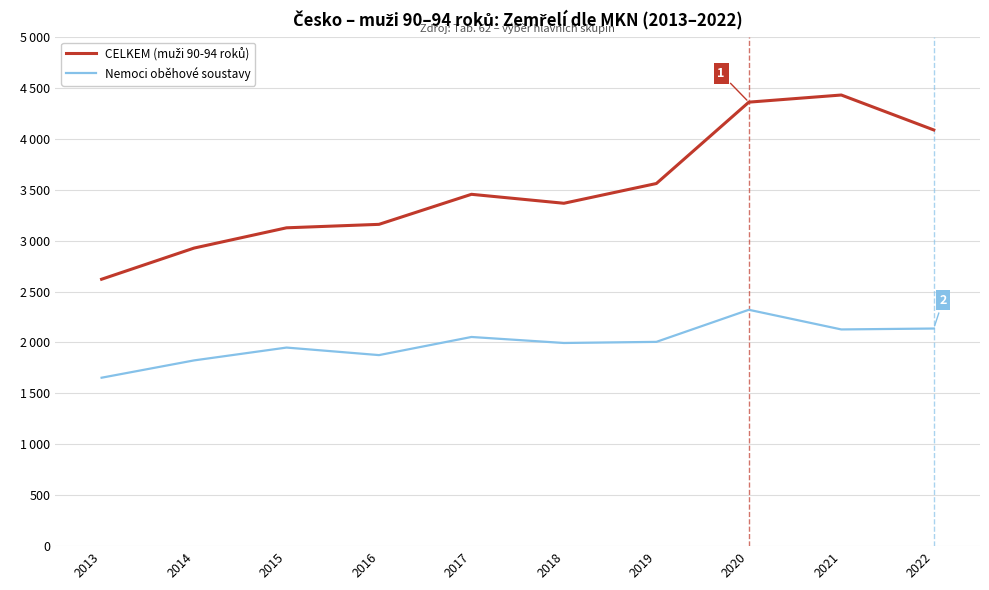

Is this an area chart (filled region under the line)?

No